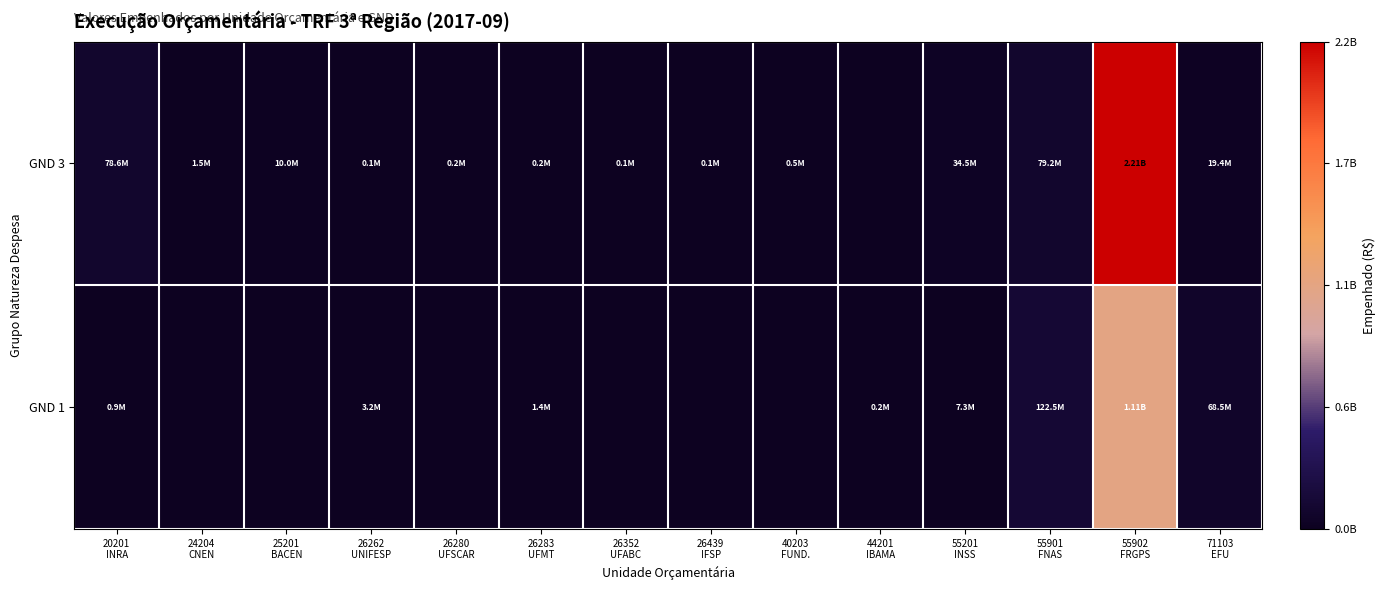

What is the maximum value shown in the chart?

2213875588